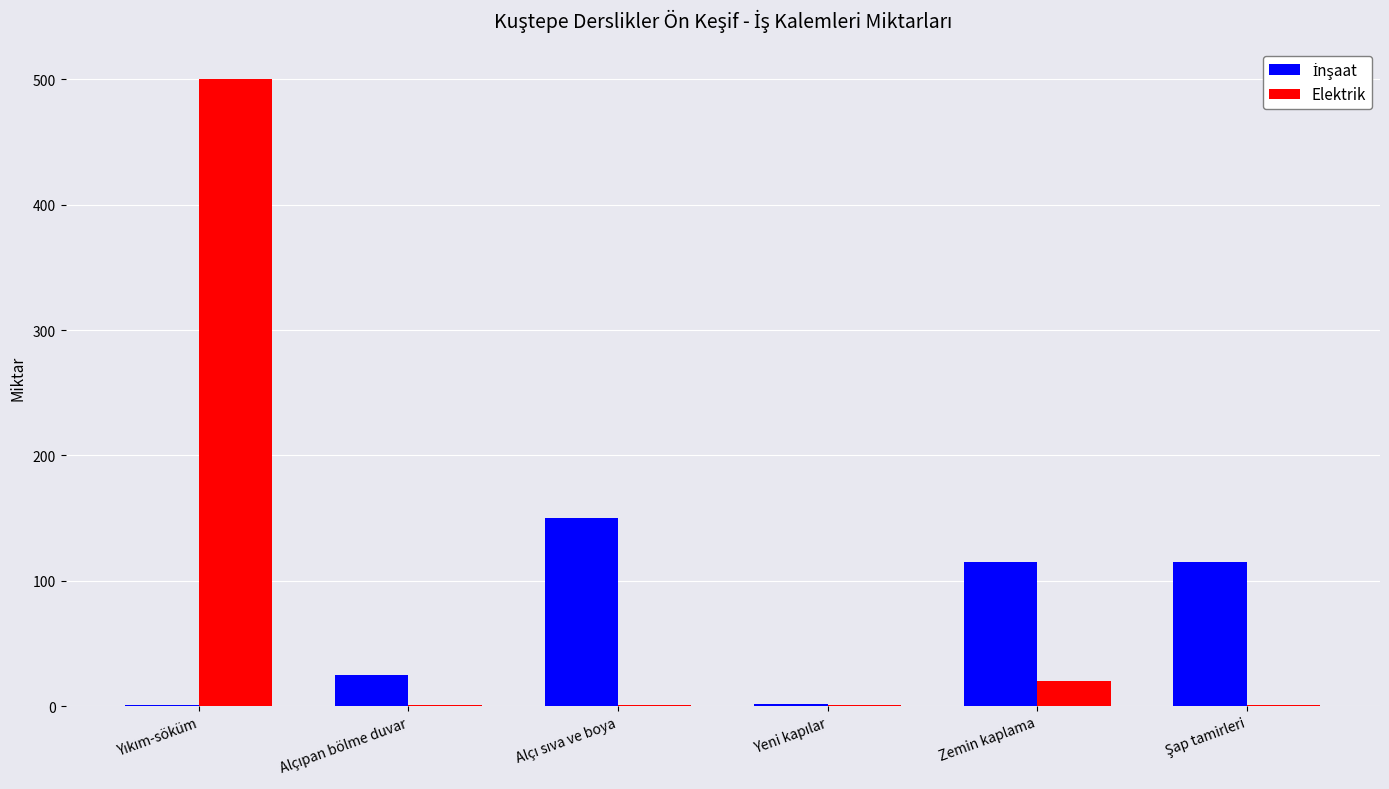

Where is Elektrik nearest to the value 250?

Zemin kaplama